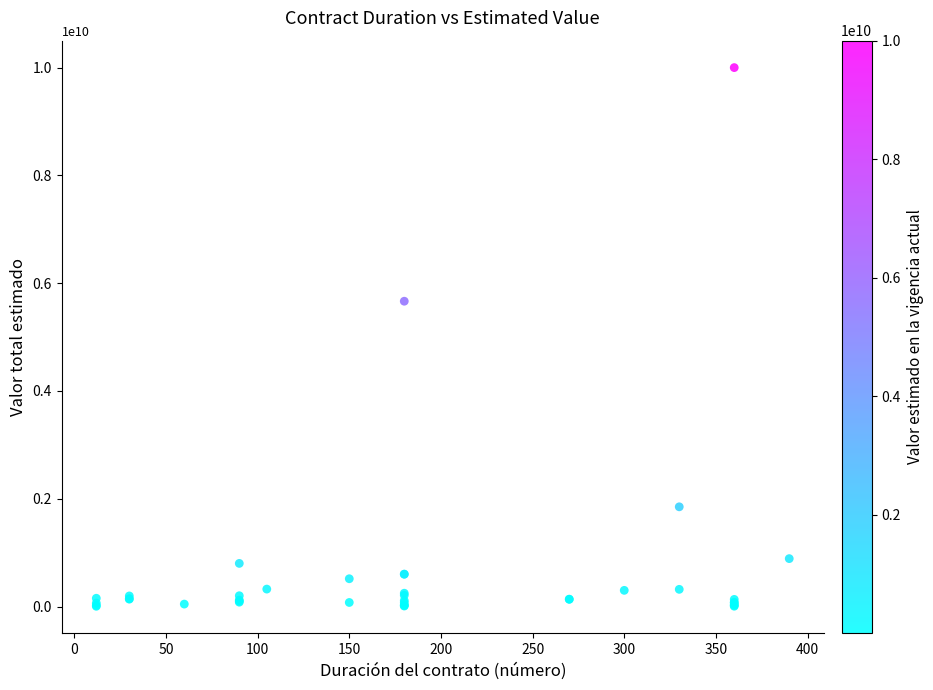

What Y value in the scatter plot is closest to 5001953450?

5665000000